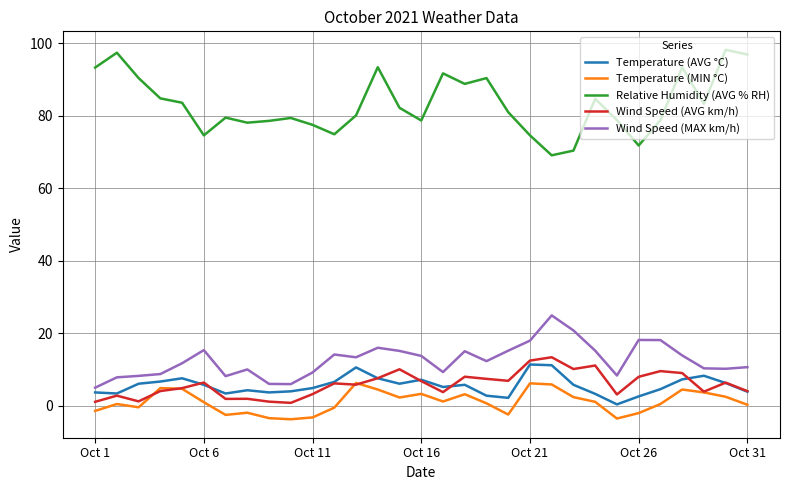

Which series has the largest range (max minus min)?

Relative Humidity (AVG % RH)